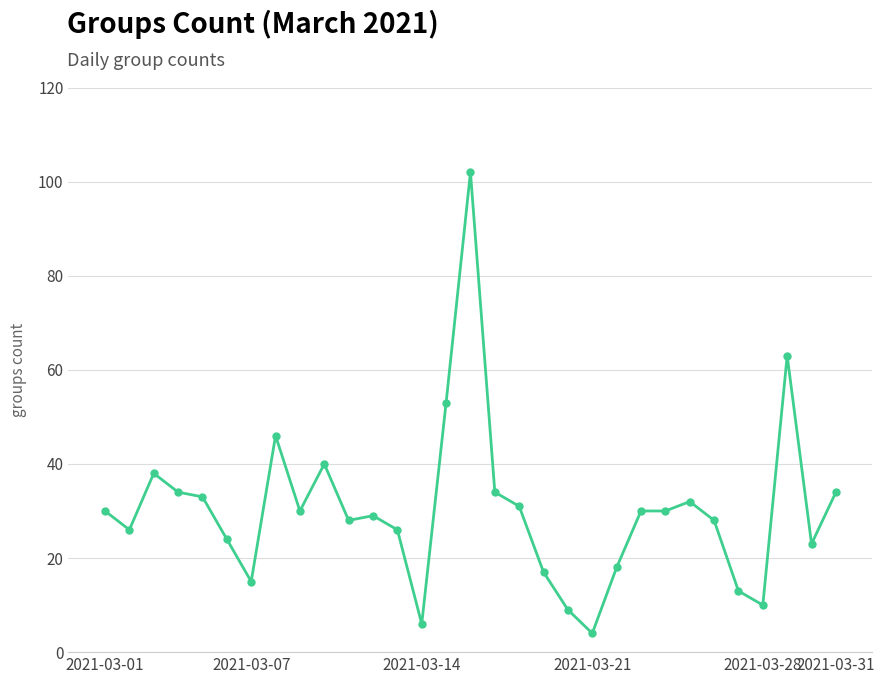

Does the chart have visible grid lines?

Yes